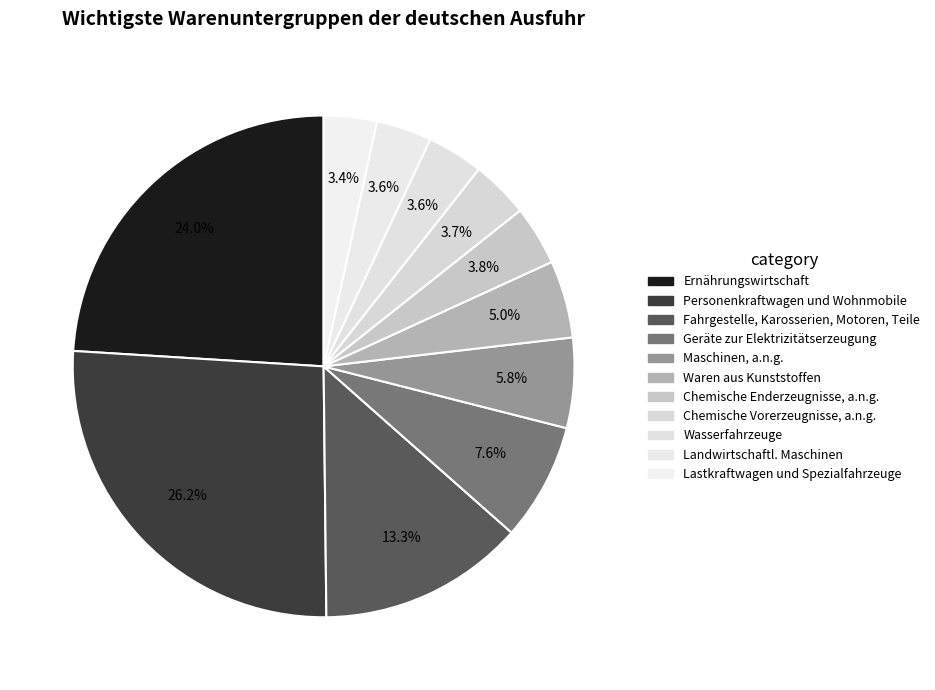

Which slice is the smallest?

Lastkraftwagen und Spezialfahrzeuge